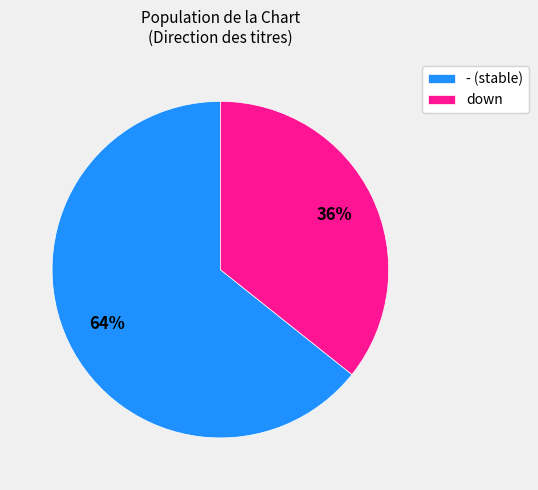

Rank the categories by value from lowest to highest.

down, -